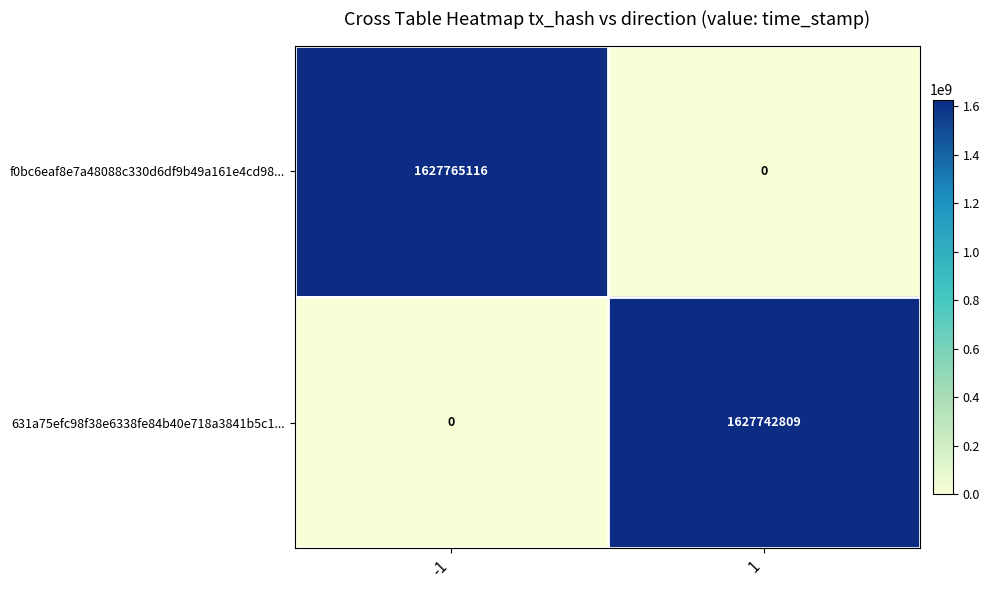

What is the sum of all 631a75efc98f38e6338fe84b40e718a3841b5c1... values?

1627742809